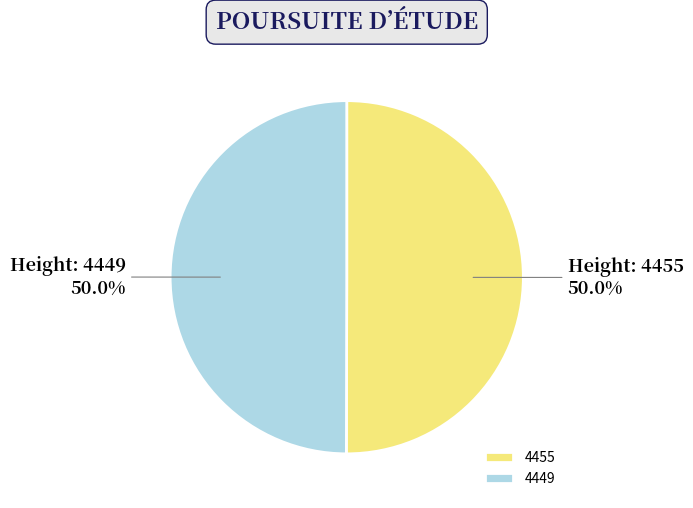

What portion of the pie excludes 4449?

50.0%